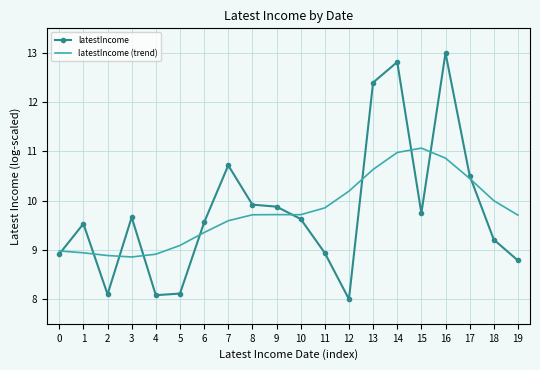

Is the value of latestIncome at 16 greater than the value of latestIncome (trend) at 19?

Yes